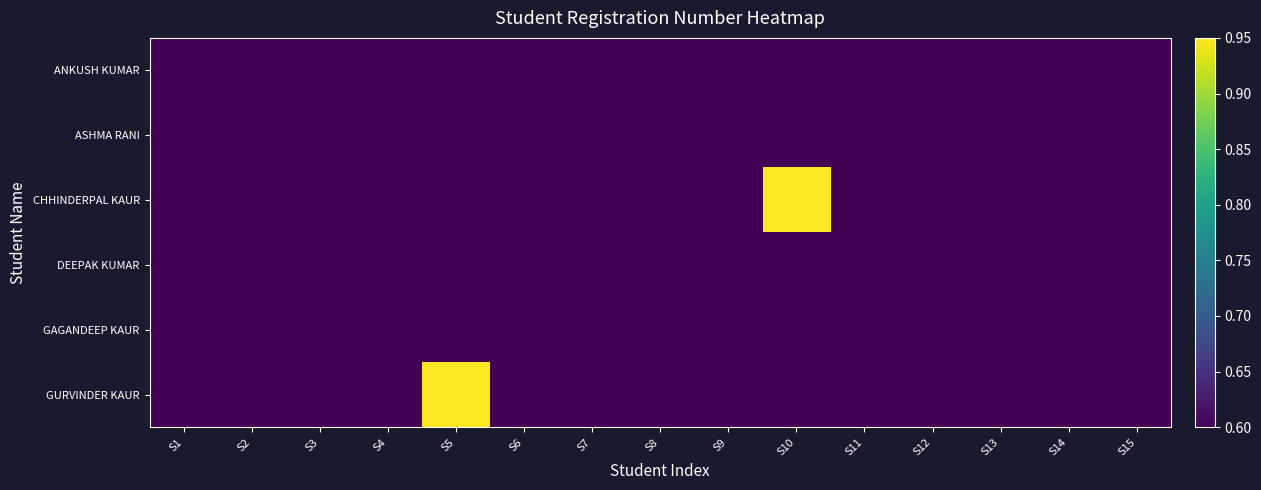

At which category does the chart reach its peak across all series?

S10